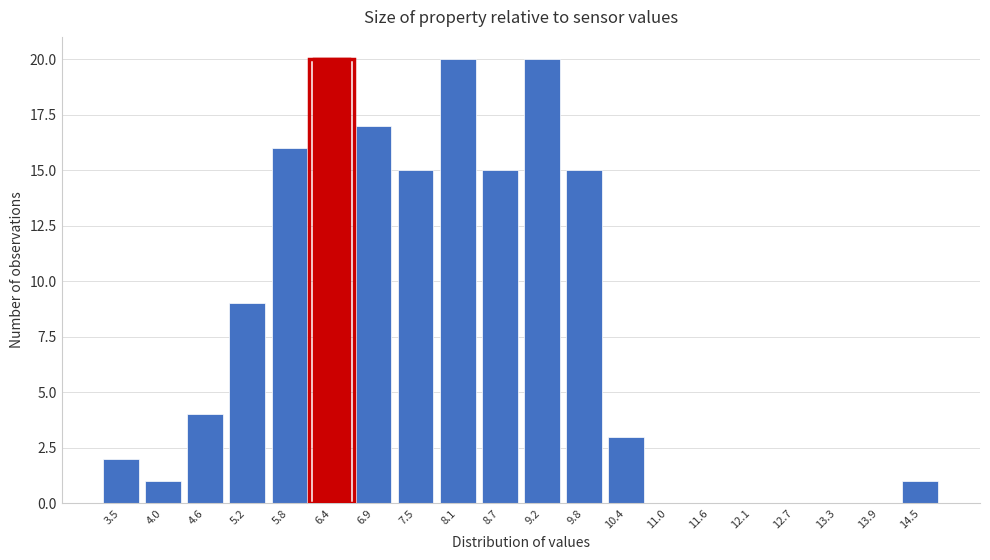

Reading left to right, transcribe all the data shown in this chart.

3.5=2	4.0=1	4.6=4	5.2=9	5.8=16	6.4=20	6.9=17	7.5=15	8.1=20	8.7=15	9.2=20	9.8=15	10.4=3	11.0=0	11.6=0	12.1=0	12.7=0	13.3=0	13.9=0	14.5=1